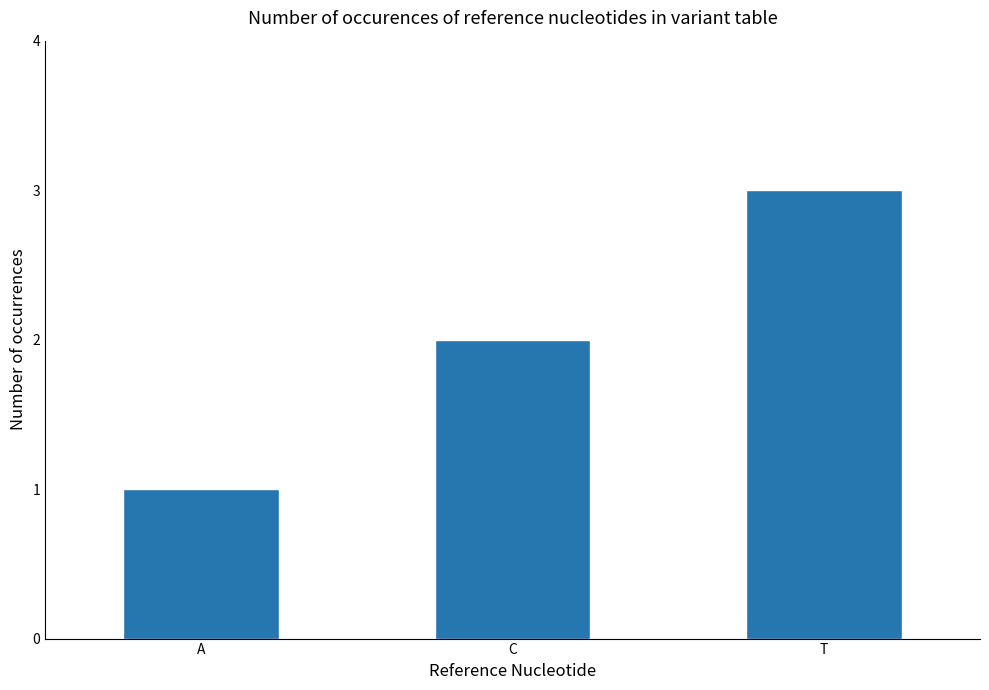

What is the label of the 2nd bar from the left?

C